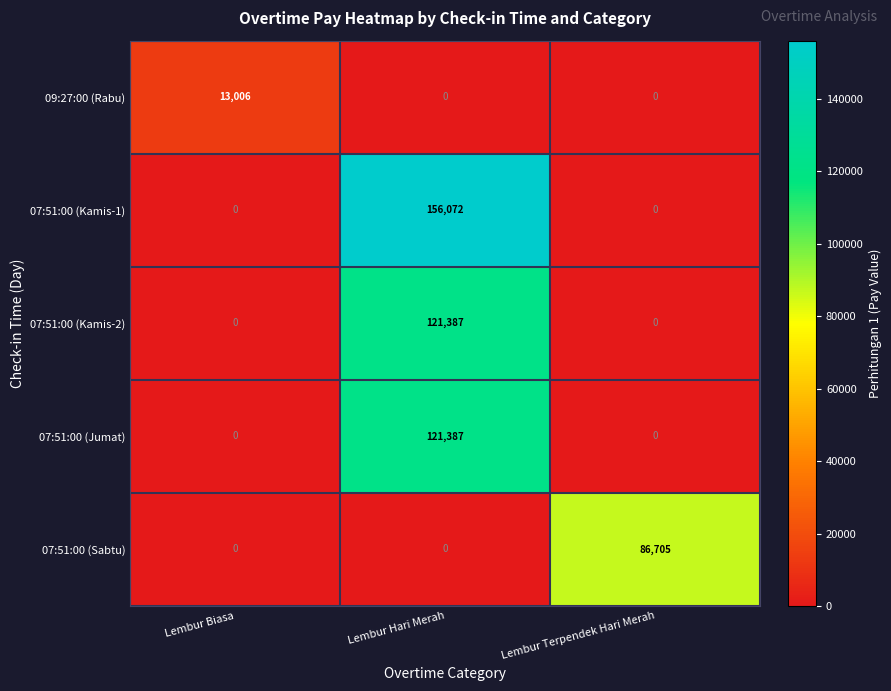

What is the difference between the highest and lowest values at Lembur Biasa?

13006